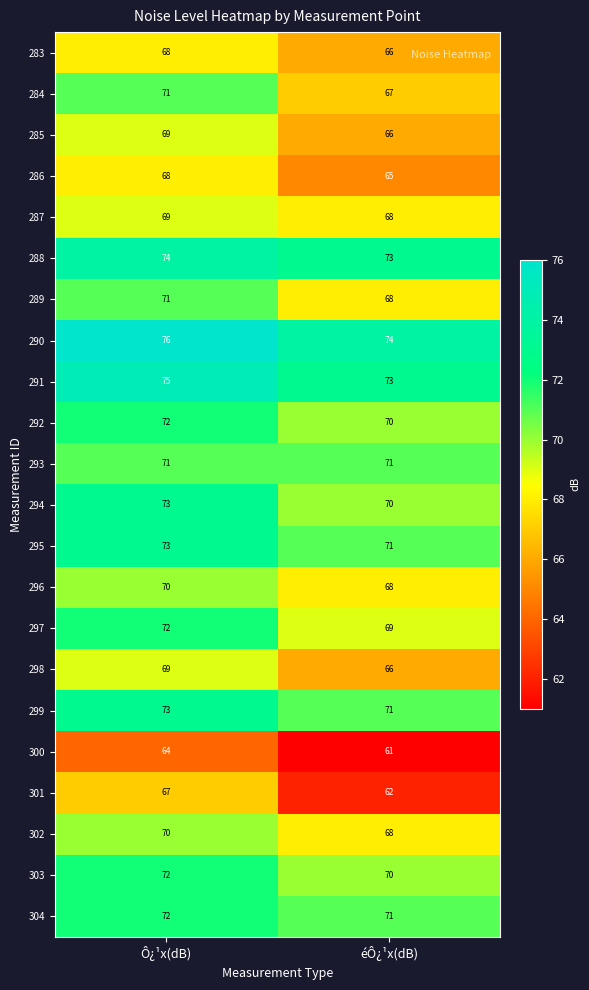

What is the maximum value shown in the chart?

76